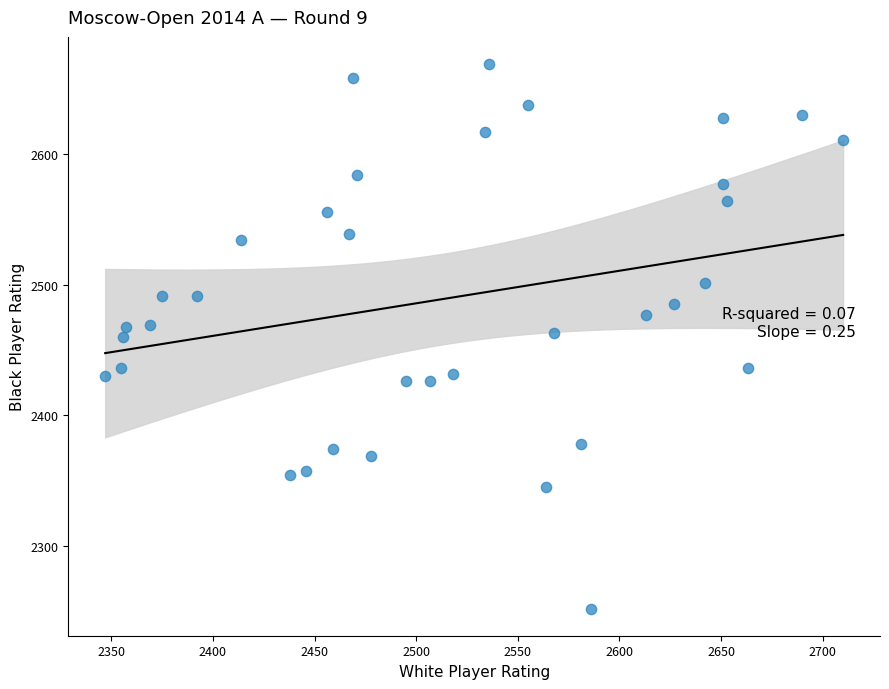

What is the range of Y values (max minus min)?

417